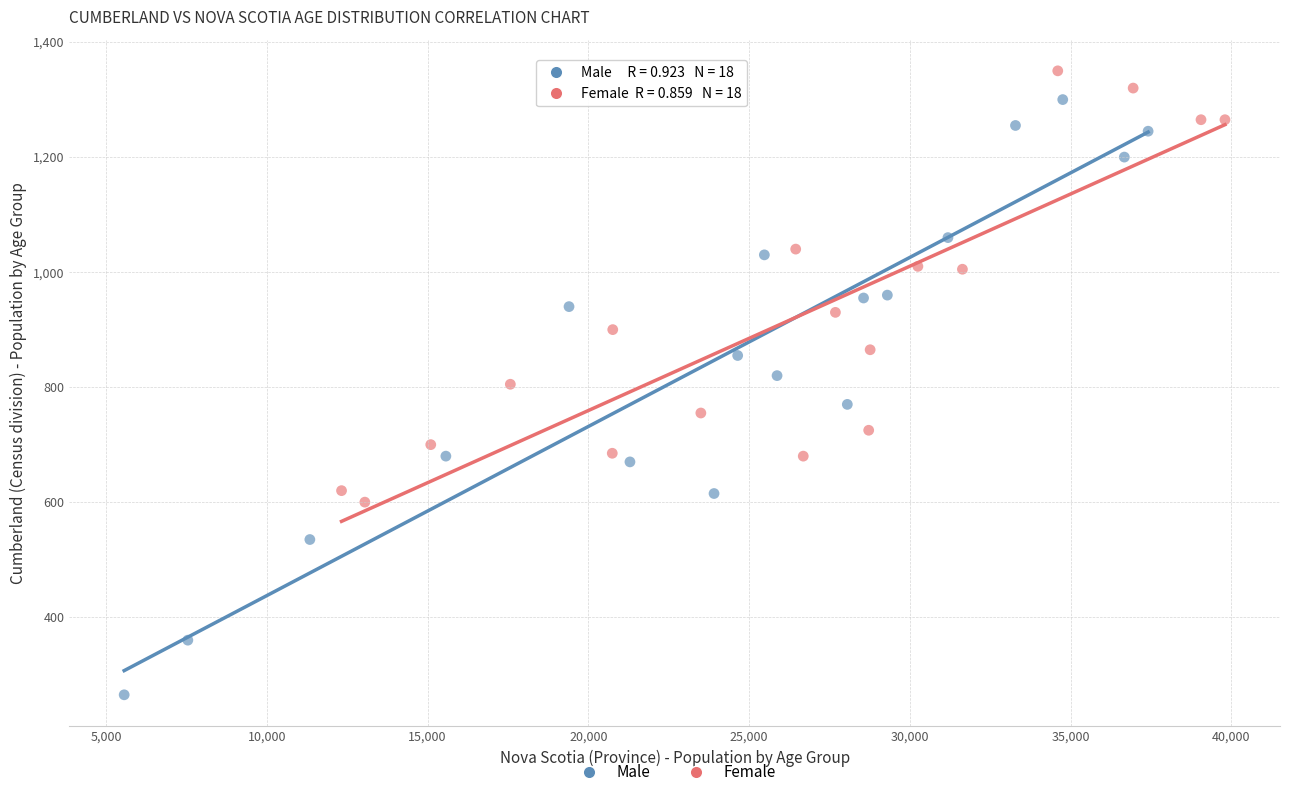

Which series reaches the minimum Y coordinate?

Male